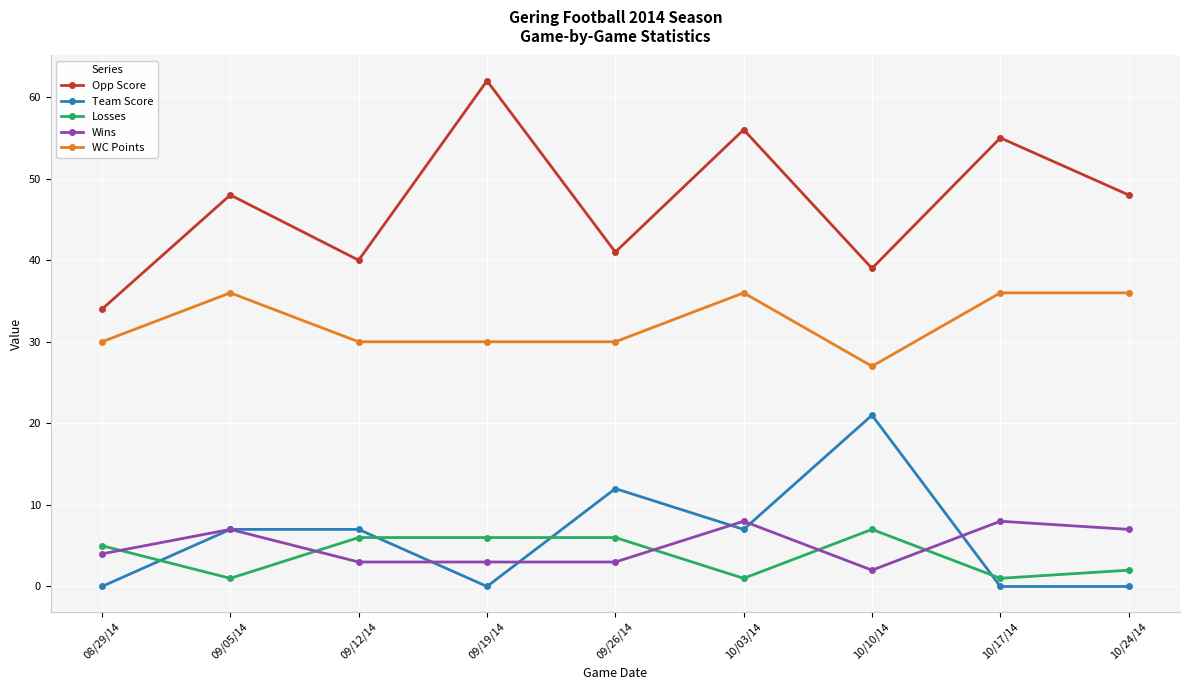

What is the value of the WC Points point at the 9th from the left?

36